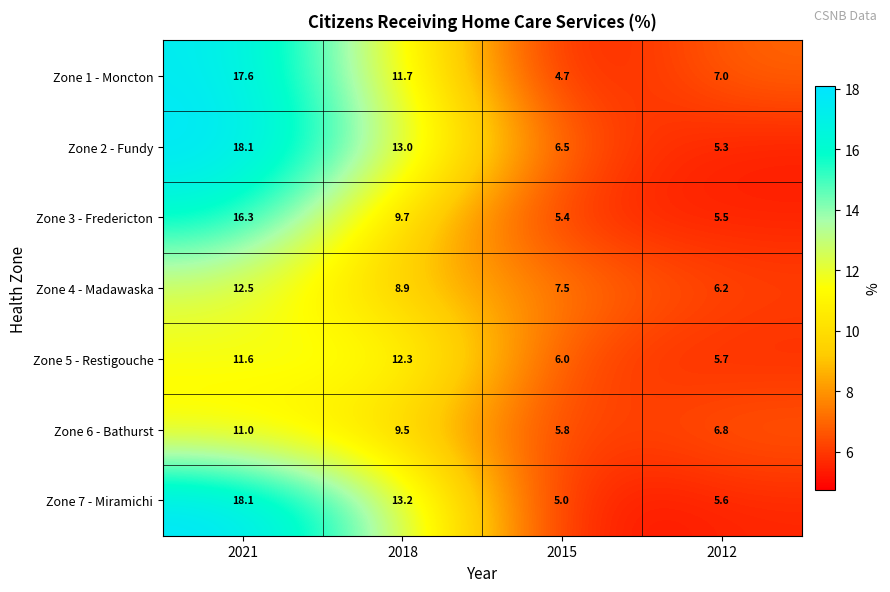

Which category has the lowest value across all series?

2015